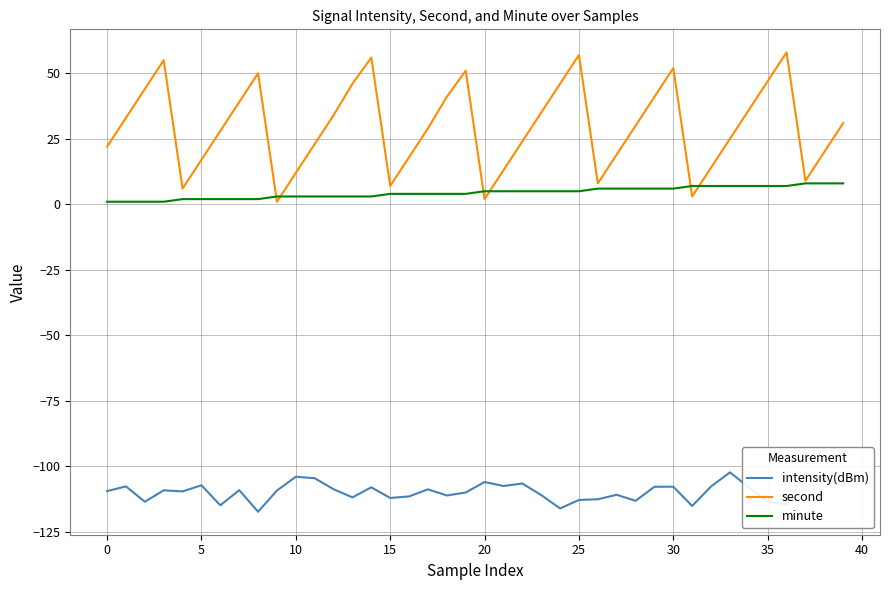

Is this an area chart (filled region under the line)?

No